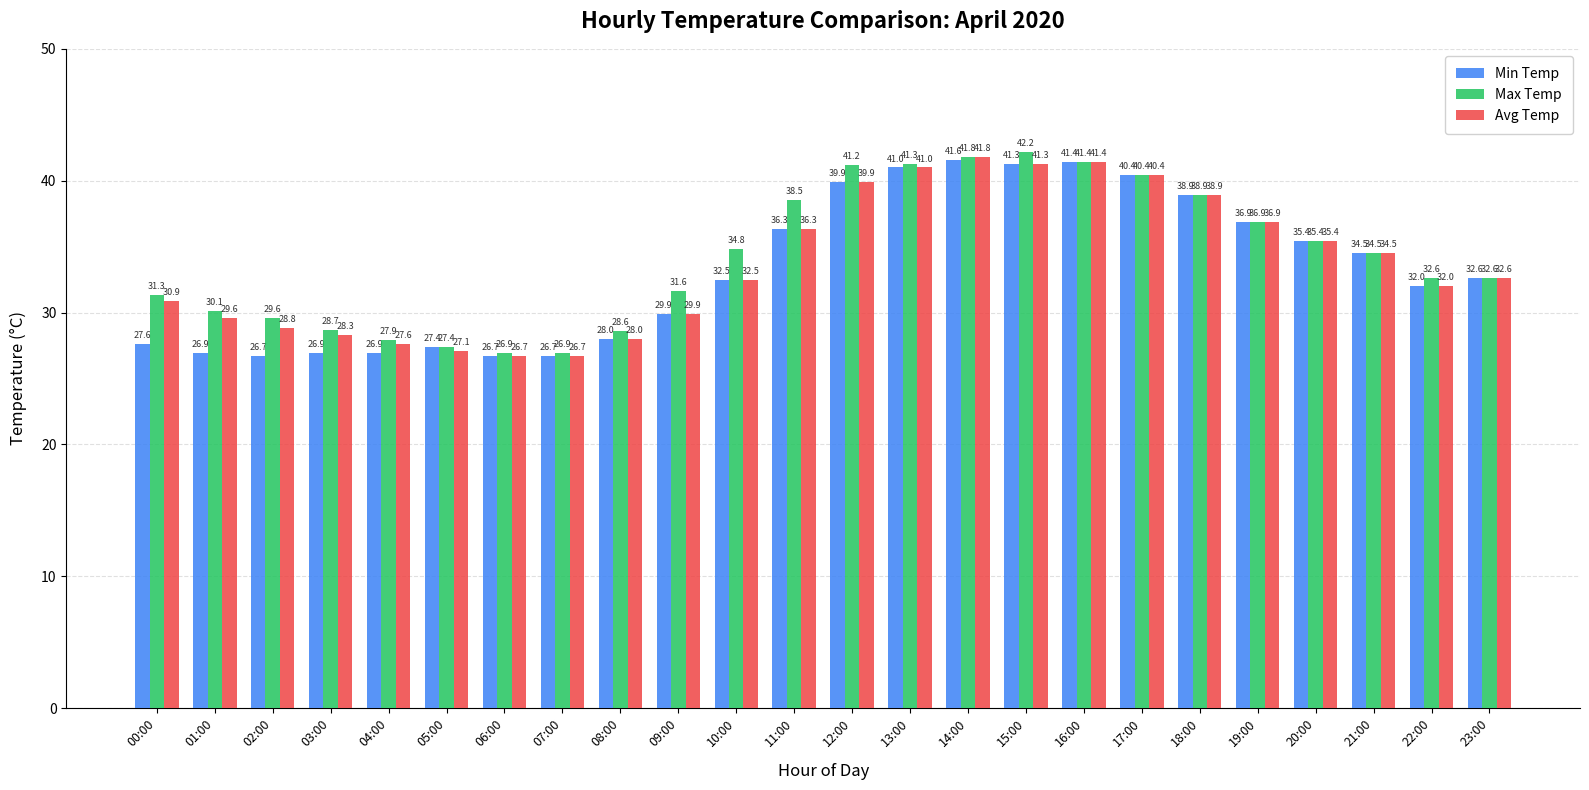

Is the value of Min Temp at 18:00 greater than the value of Avg Temp at 06:00?

Yes